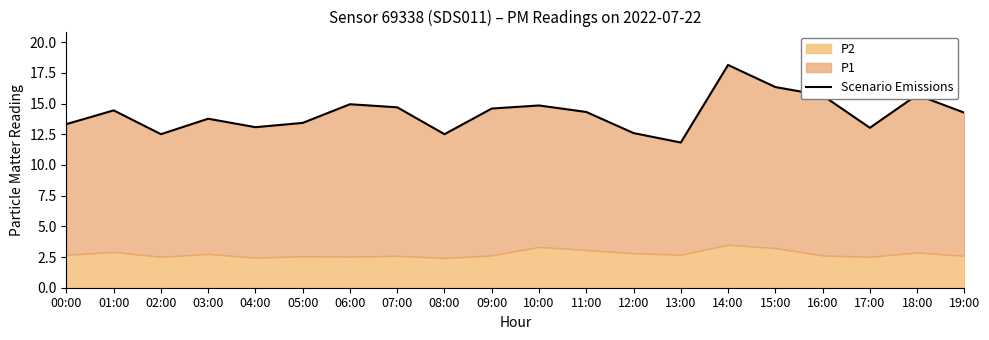

At which label does the data first exceed 14?

01:00